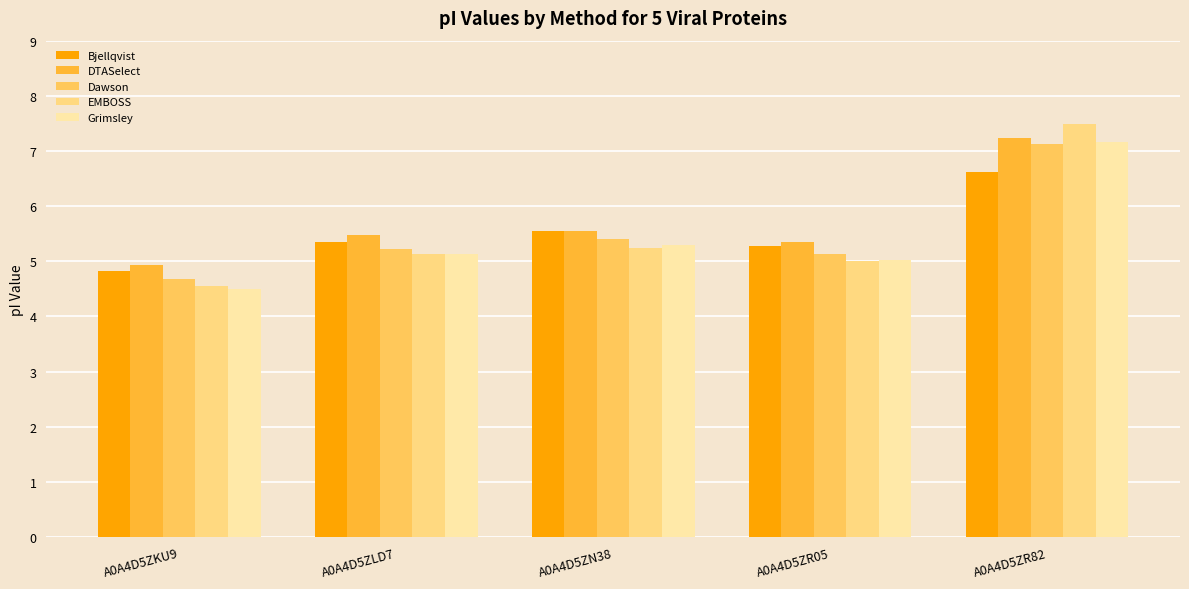

Read the Bjellqvist value at A0A4D5ZLD7.

5.3